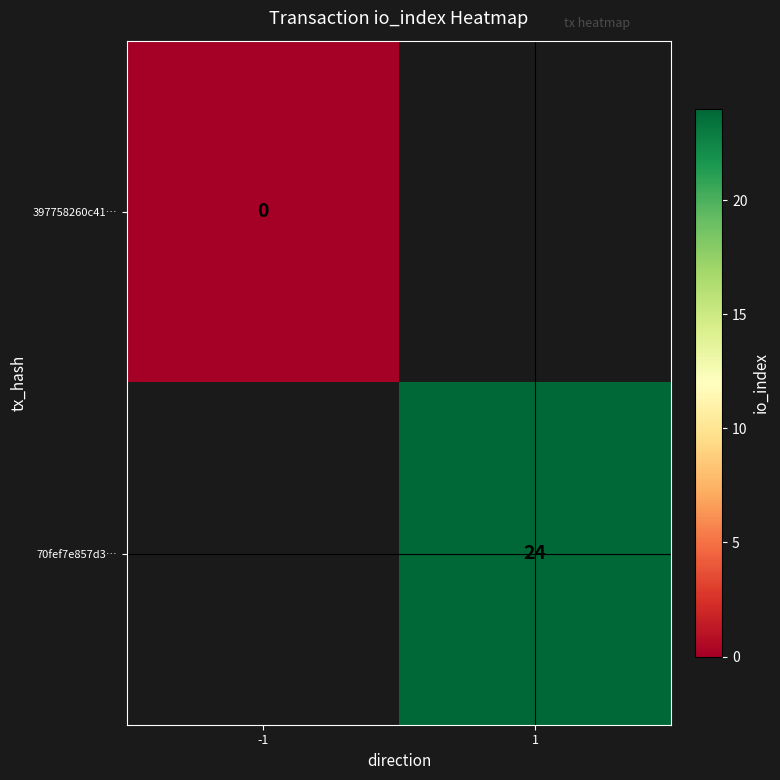

Which label corresponds to the smallest value in the chart?

-1